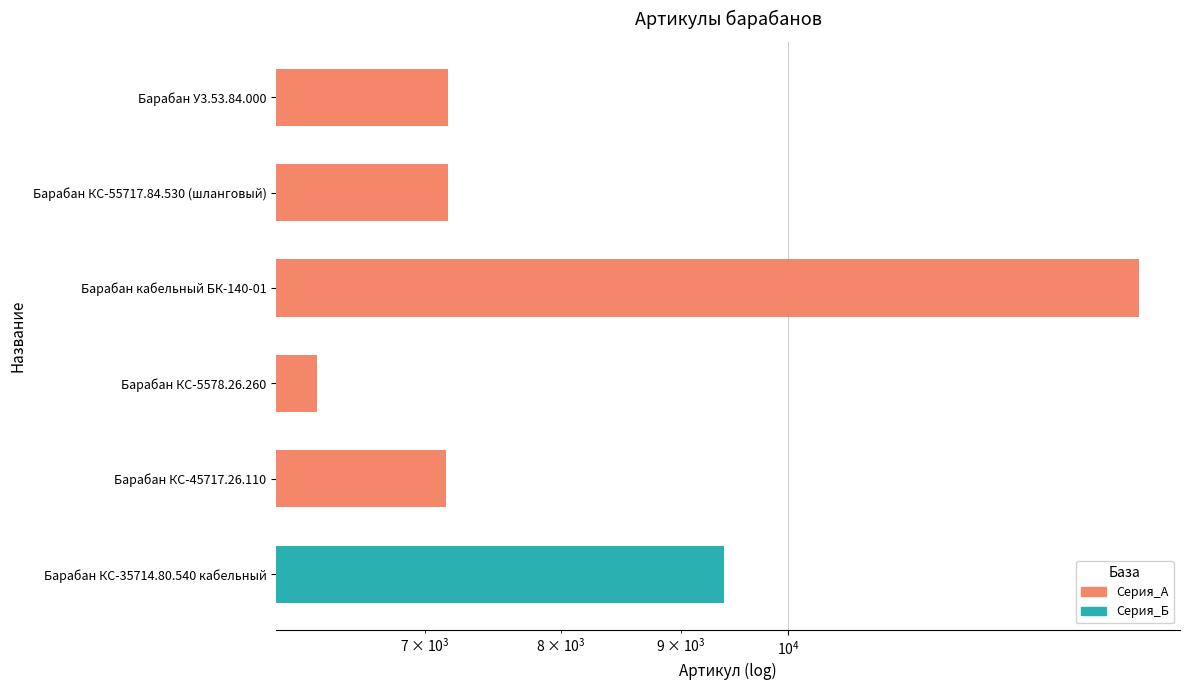

What is the average value?

8543